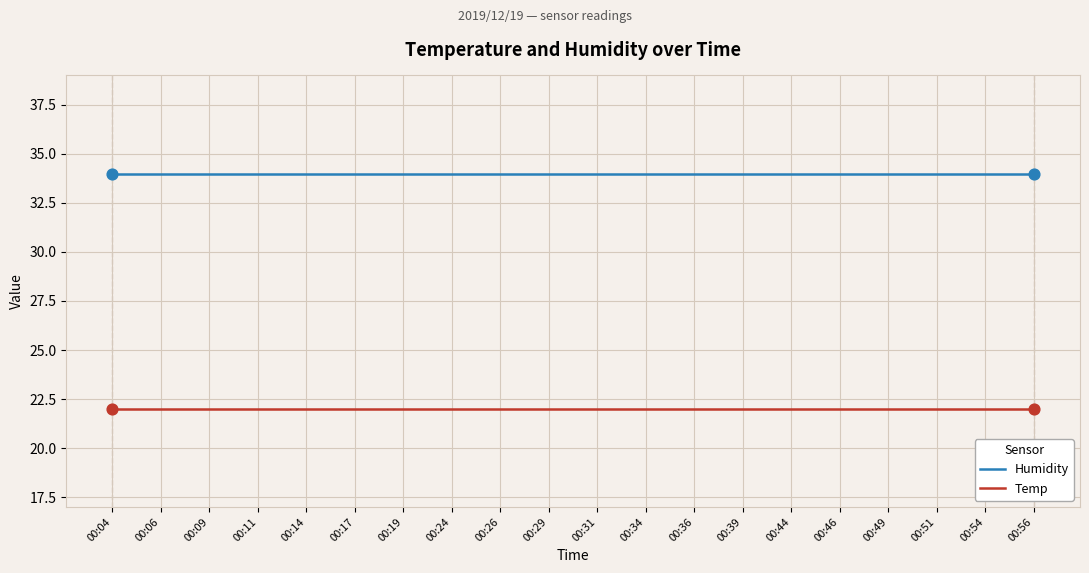

Is the value of Humidity at 00:04 greater than the value of Temp at 00:24?

Yes